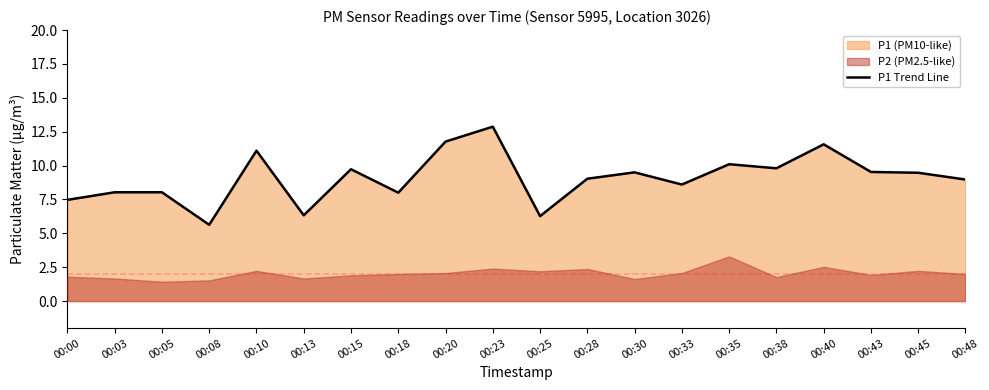

Does the chart display data point markers on the line(s)?

No